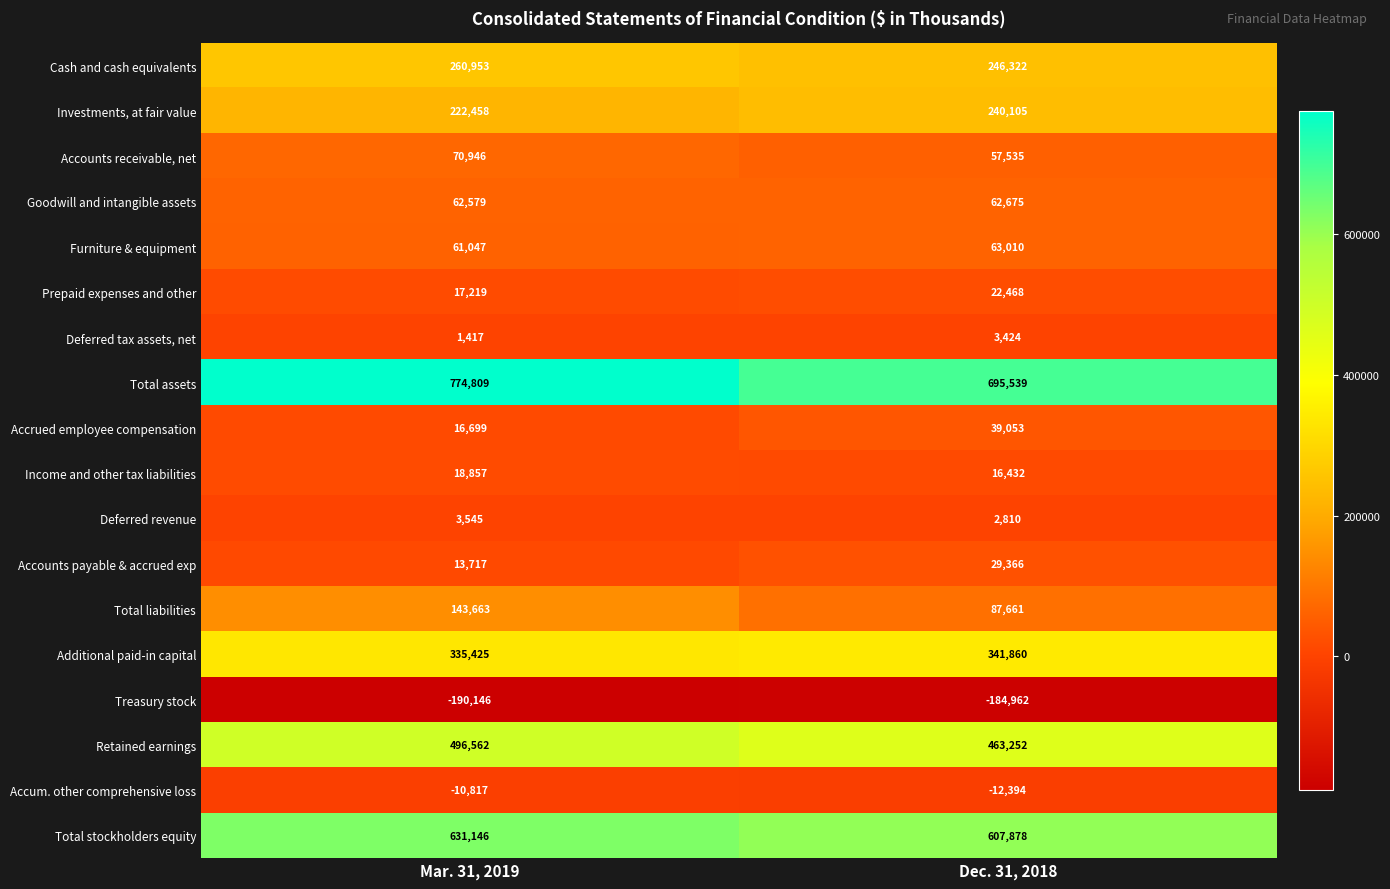

What is the greatest value displayed?

774809